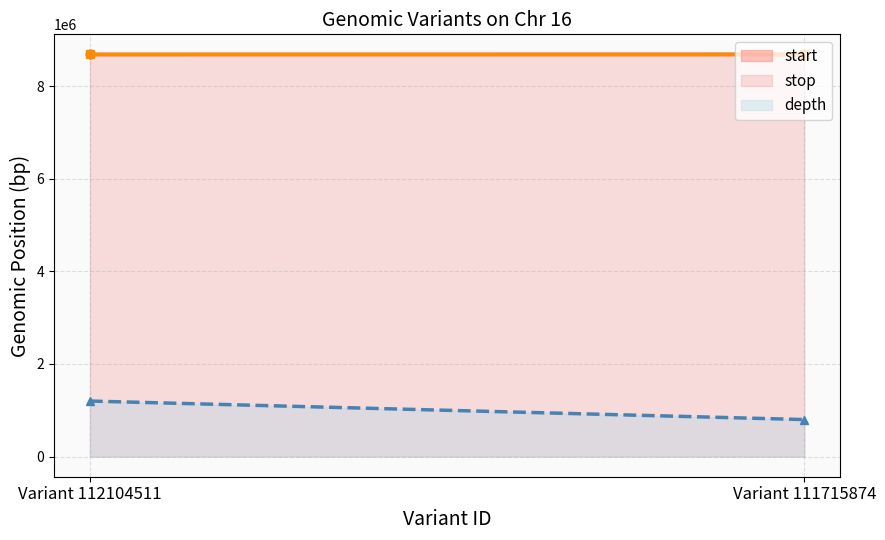

Does the chart have visible grid lines?

Yes